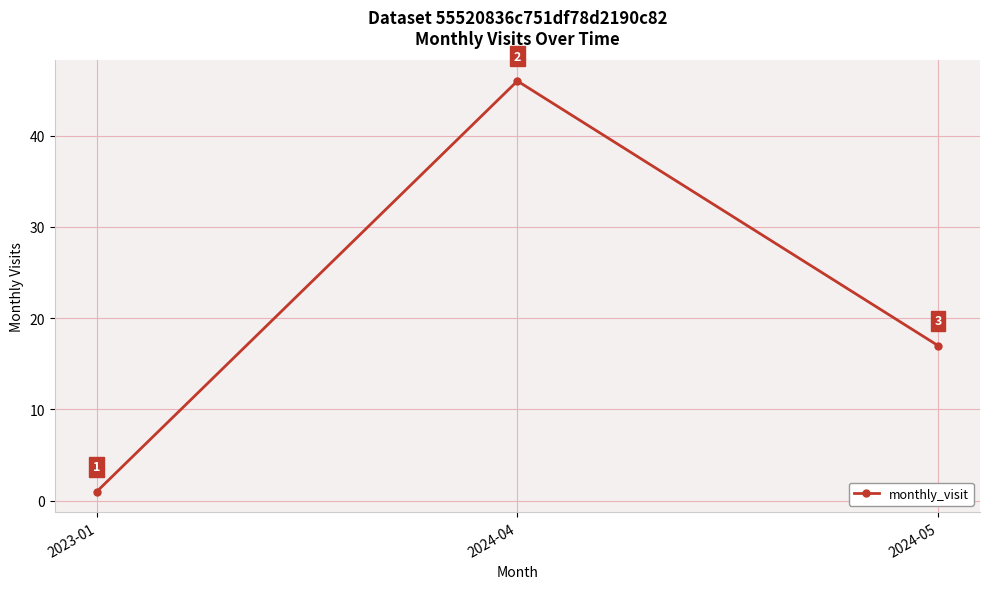

Does the chart have visible grid lines?

Yes